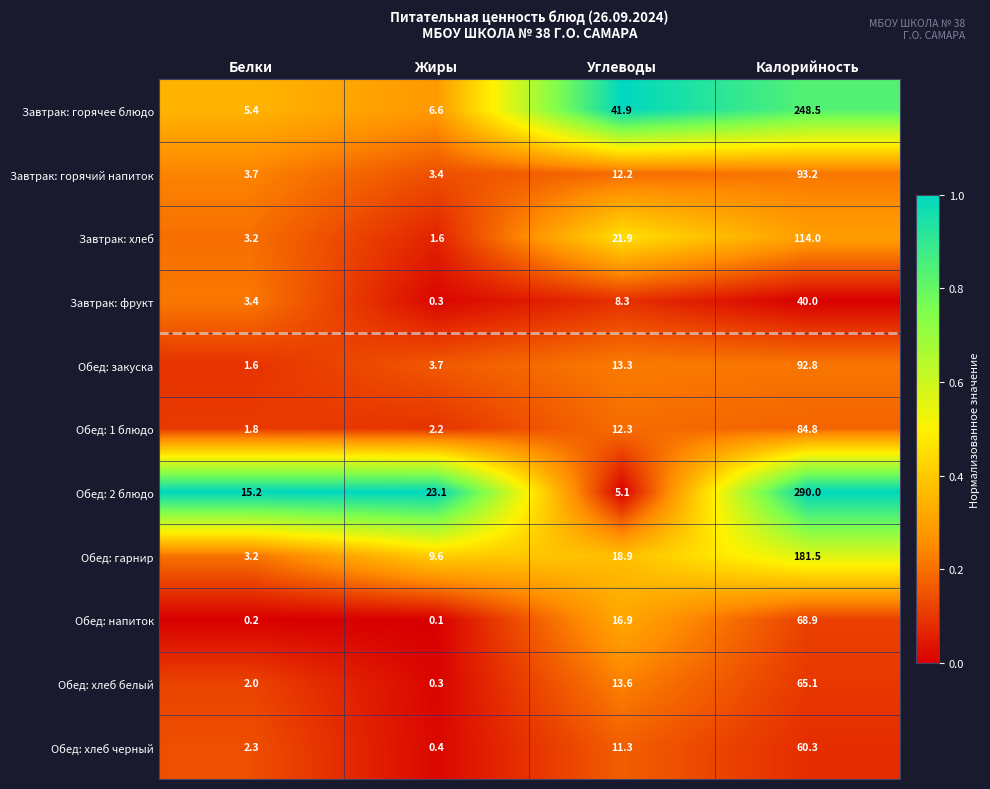

What is the difference between the second highest and minimum values in the Обед: закуска series?

11.7